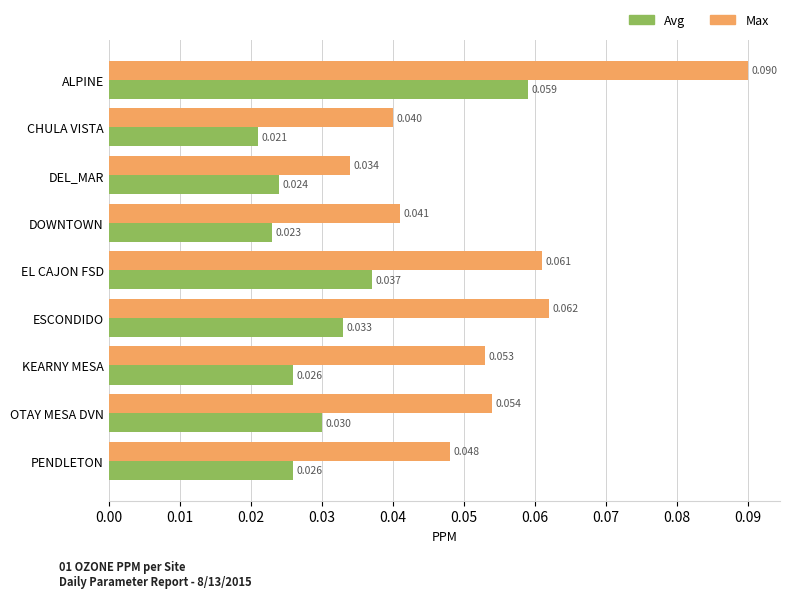

List the series in order of their peak value, highest first.

Max, Avg